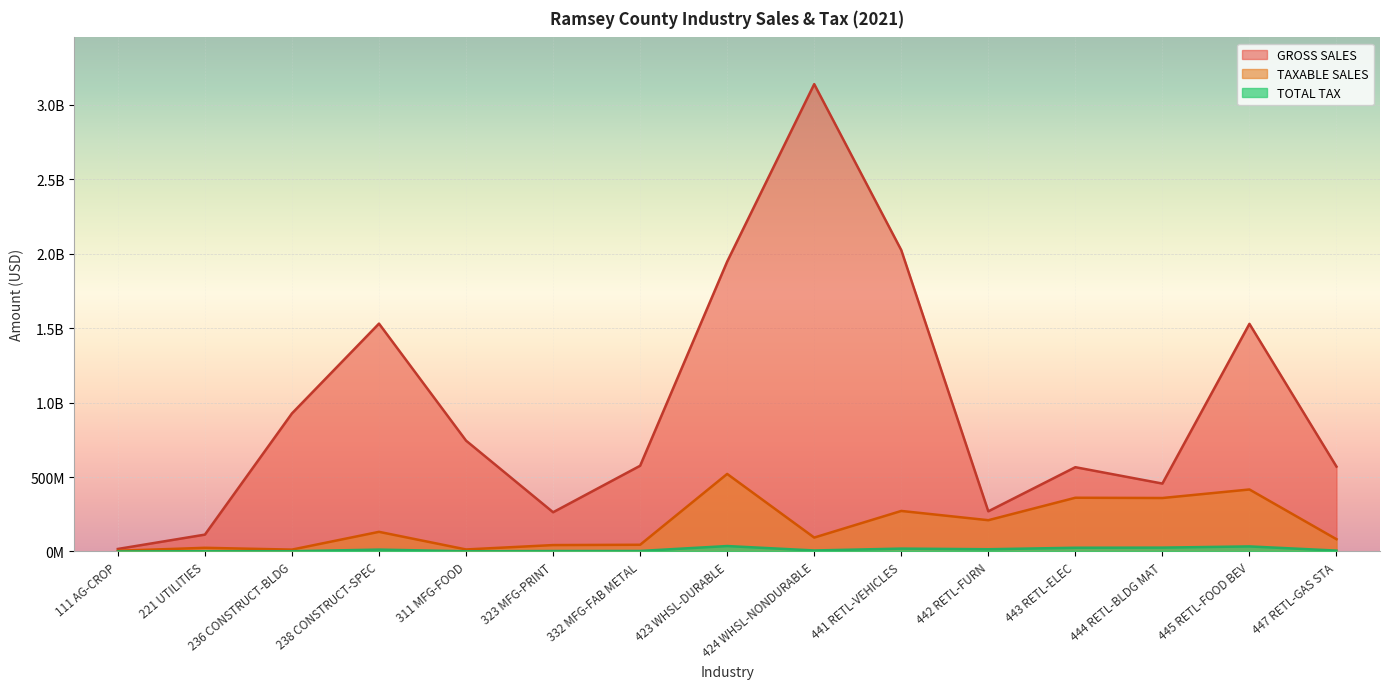

At which category does the chart reach its minimum across all series?

111 AG-CROP